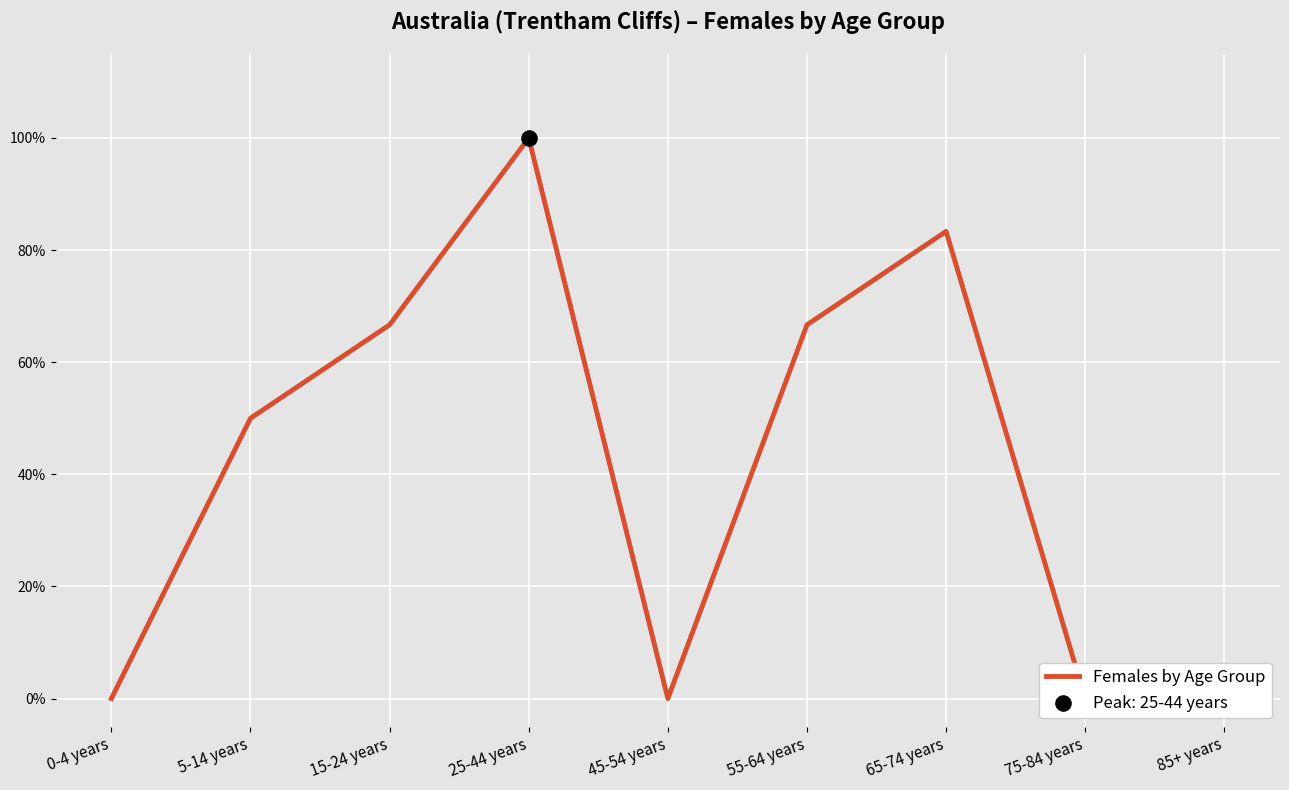

What is the change in value from 25-44 years to 65-74 years?

-0.2